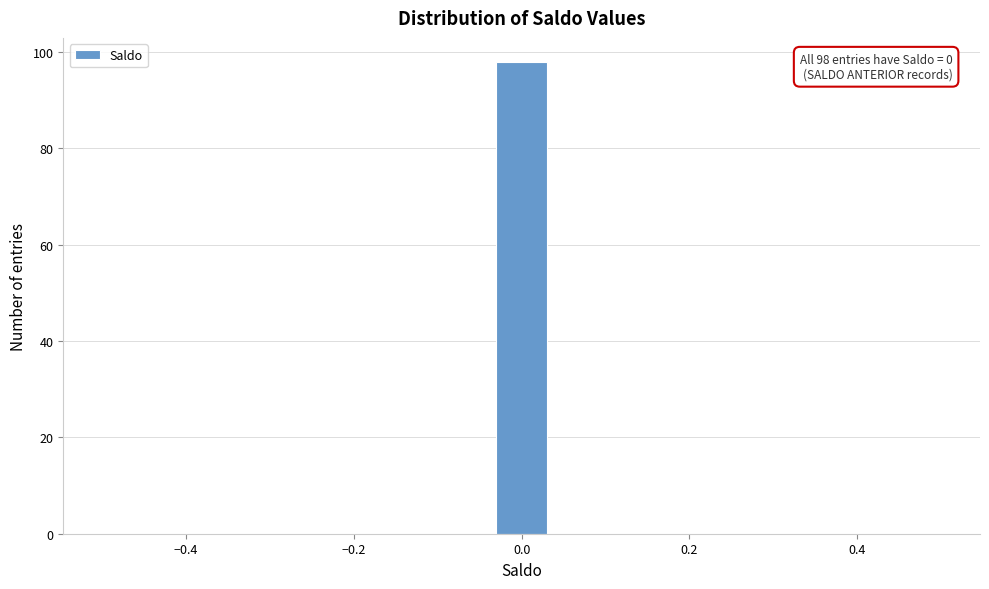

Read against the x-axis, roughly where is the centre of the tallest bar?

0.00